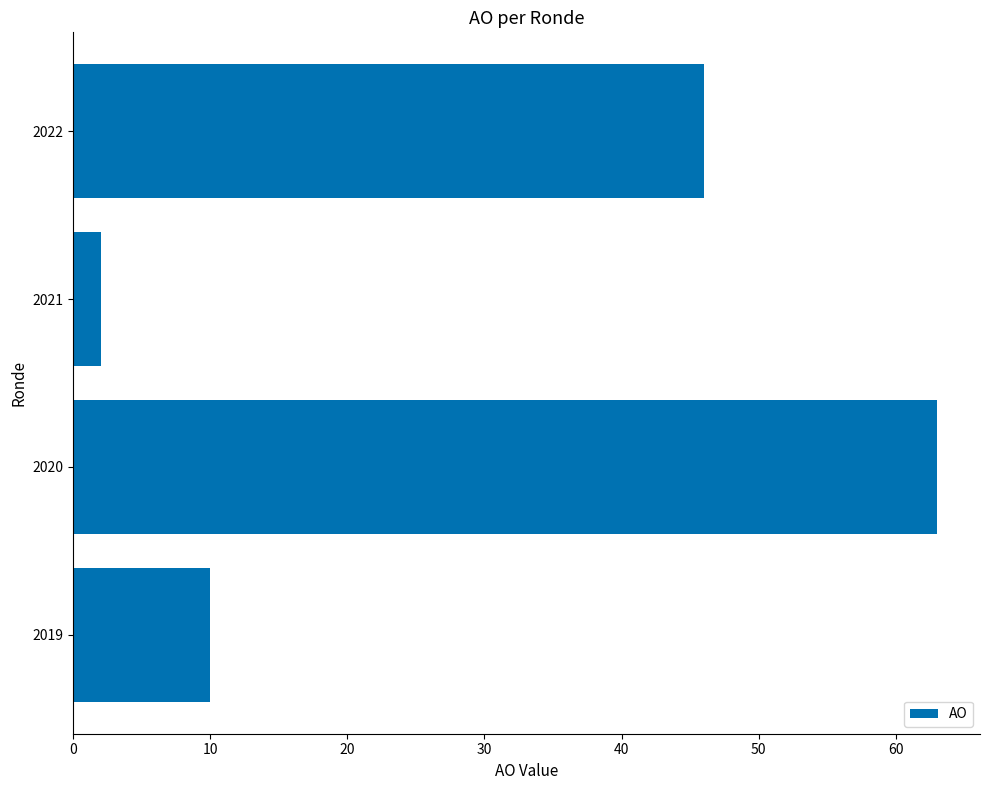

Reading bottom to top, extract all data points from this chart.

2019=10	2020=63	2021=2	2022=46